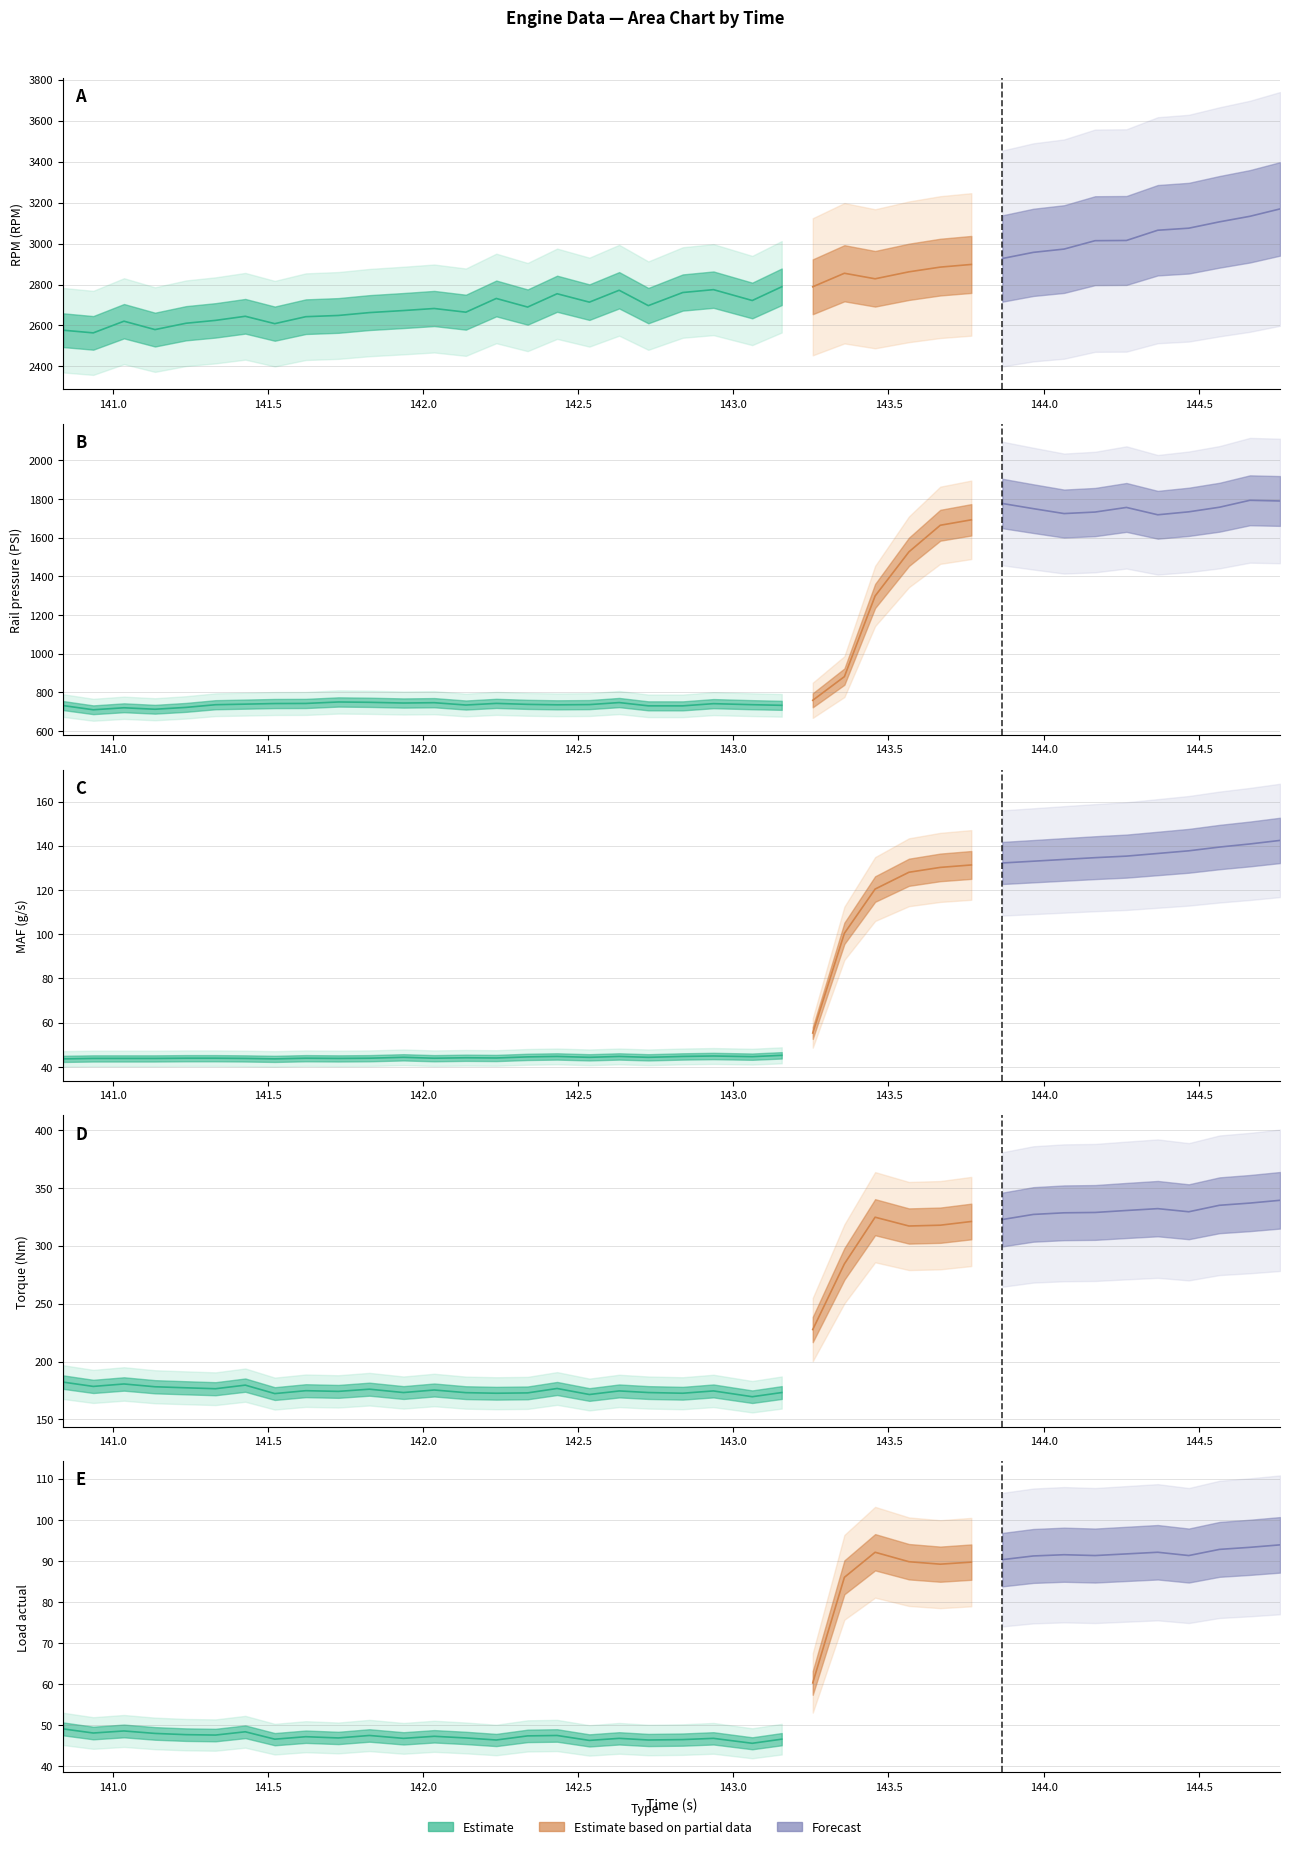

How many data points in MAF Req (wgdc) (g/s) are above 44?

27